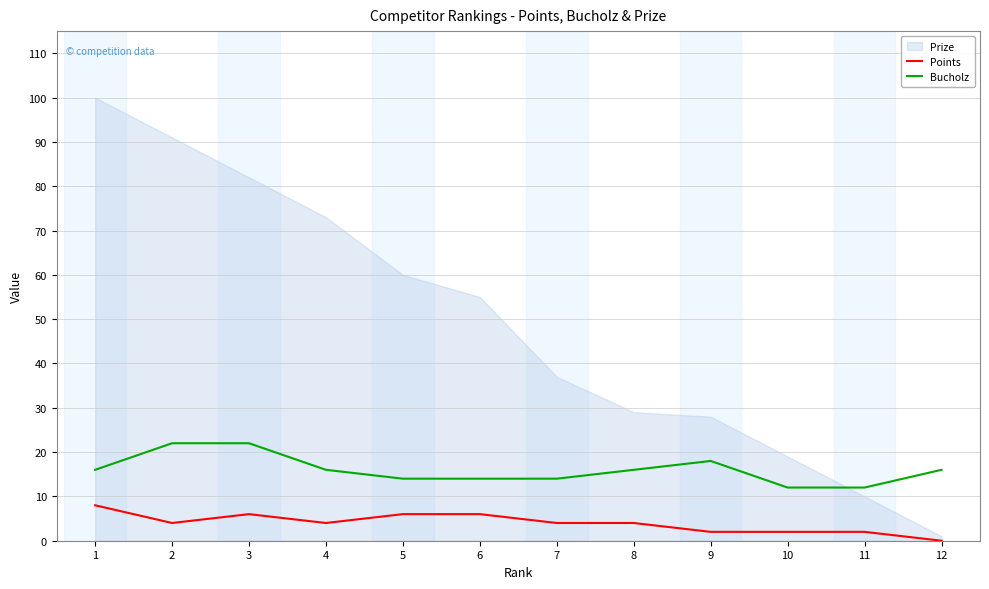

At which label is Bucholz closest to 17?

1